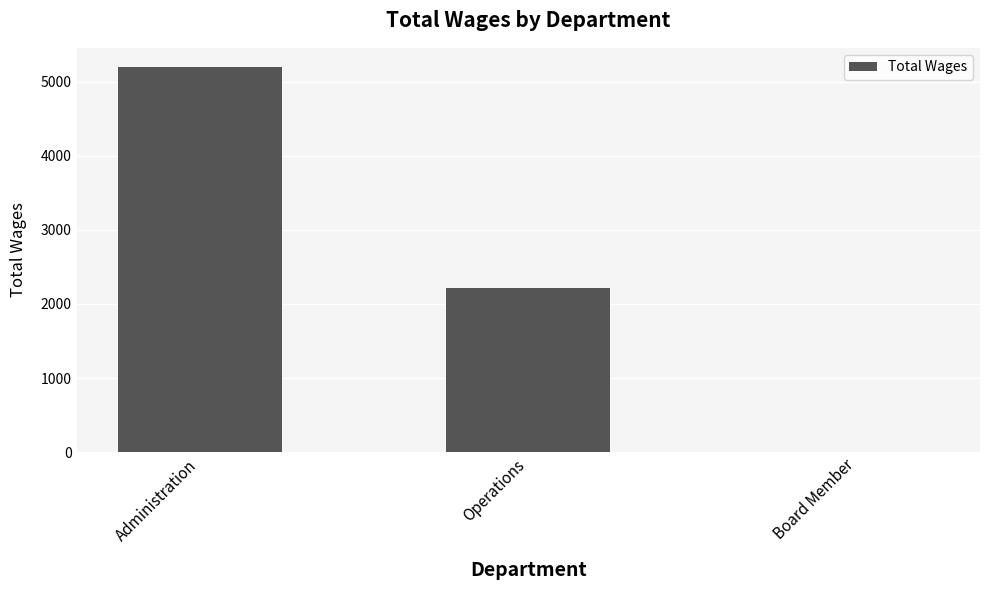

At which label is the value closest to 2600?

Operations